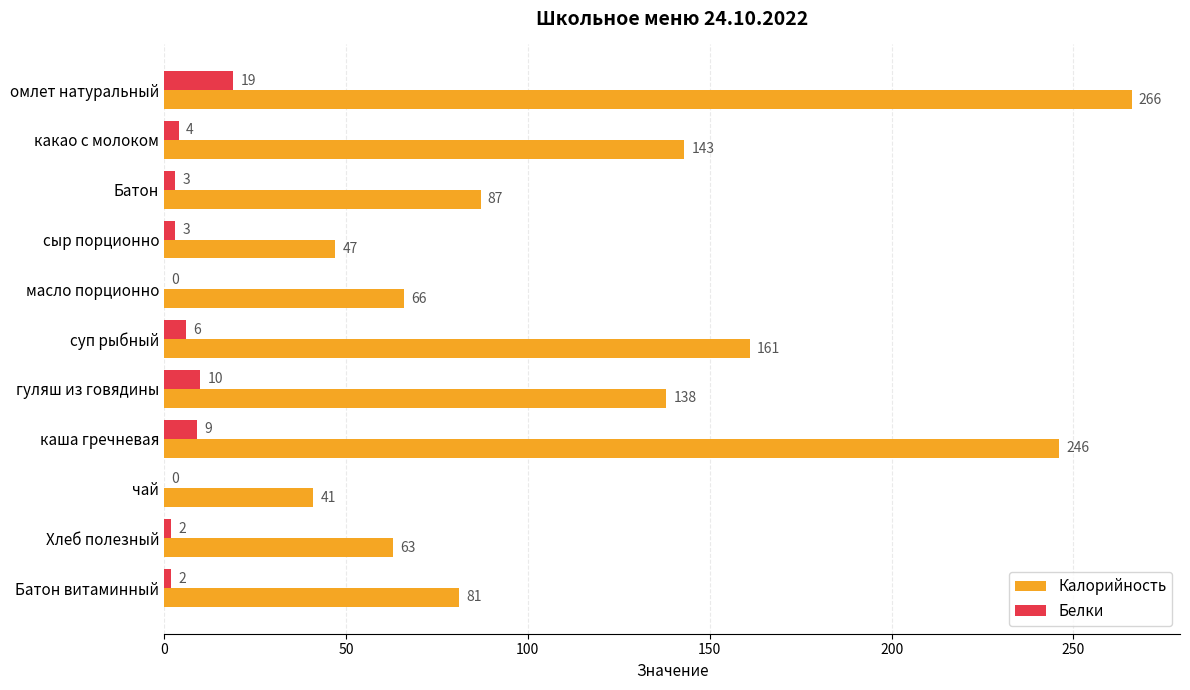

The Белки series shows 9 at каша гречневая. True or false?

True